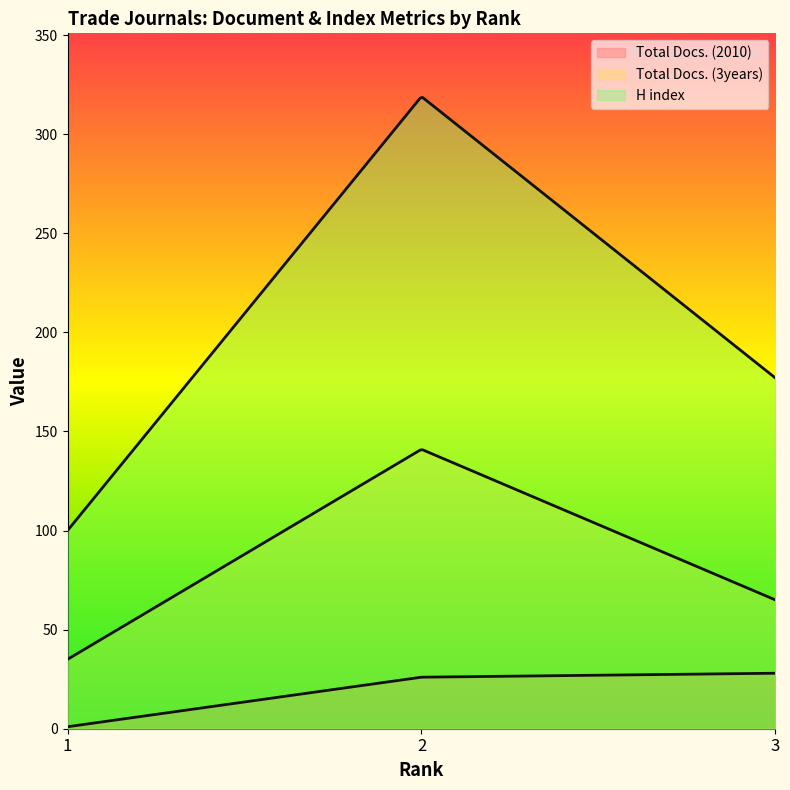

What is the sum of all Total Docs. (3years) values?

241